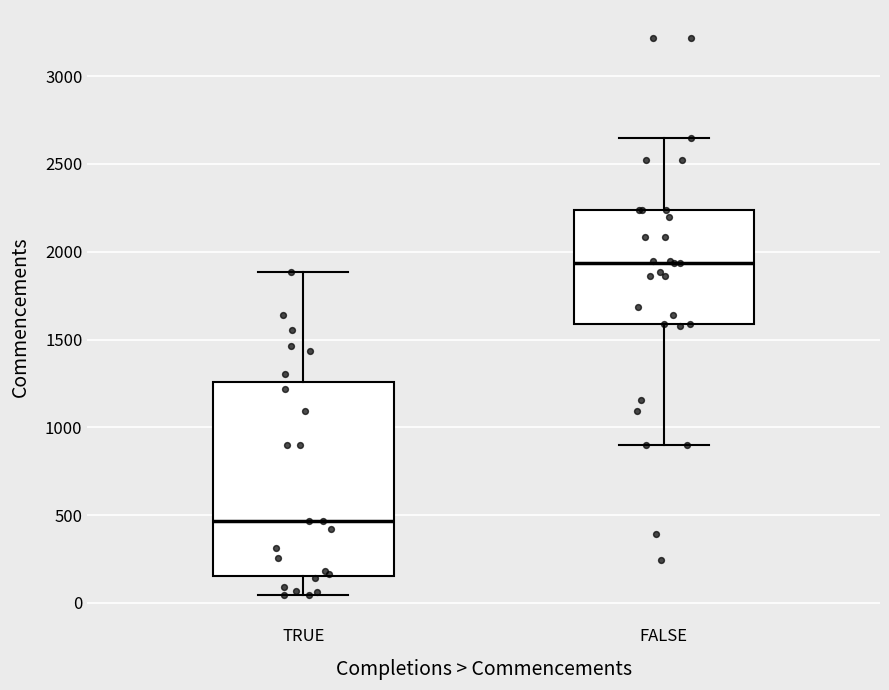

Where does the upper whisker of the box for TRUE end on the y-axis? The values are not printed on the chart, so give them approximately, as read against the axis.

1900